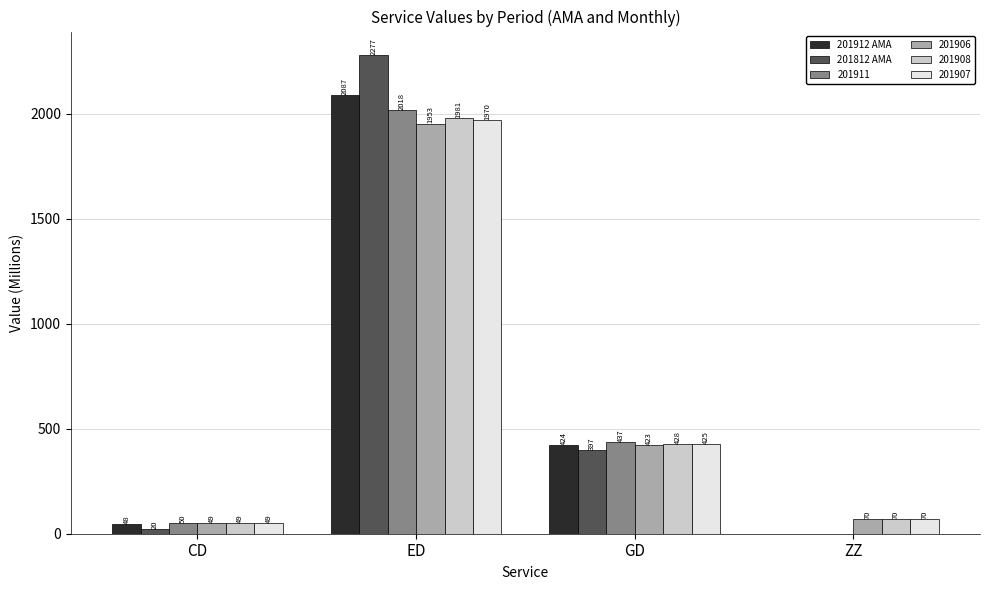

How many distinct data groups are displayed?

6